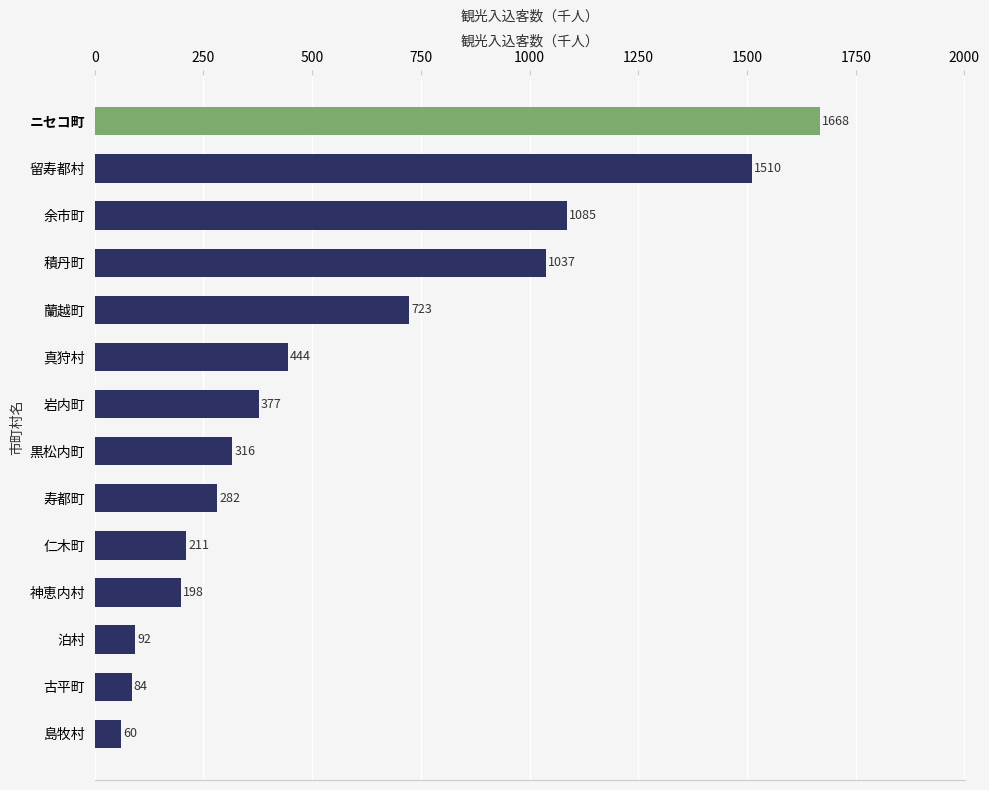

Read the value at 岩内町.

376.6